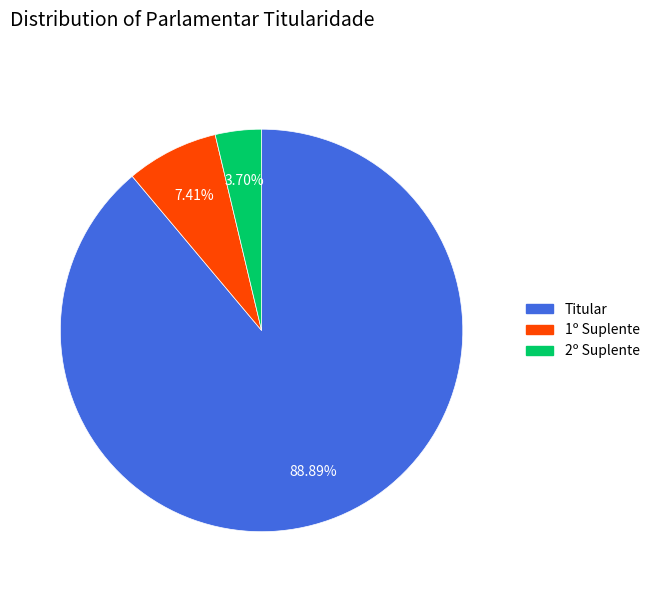

To the nearest percent, what portion does Titular represent?

89%